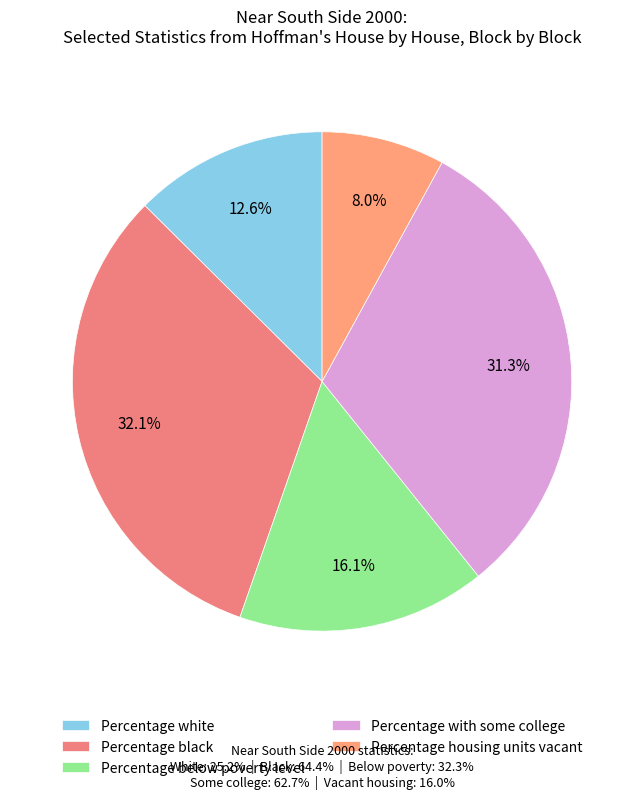

What portion of the pie excludes Percentage white?

87.4%